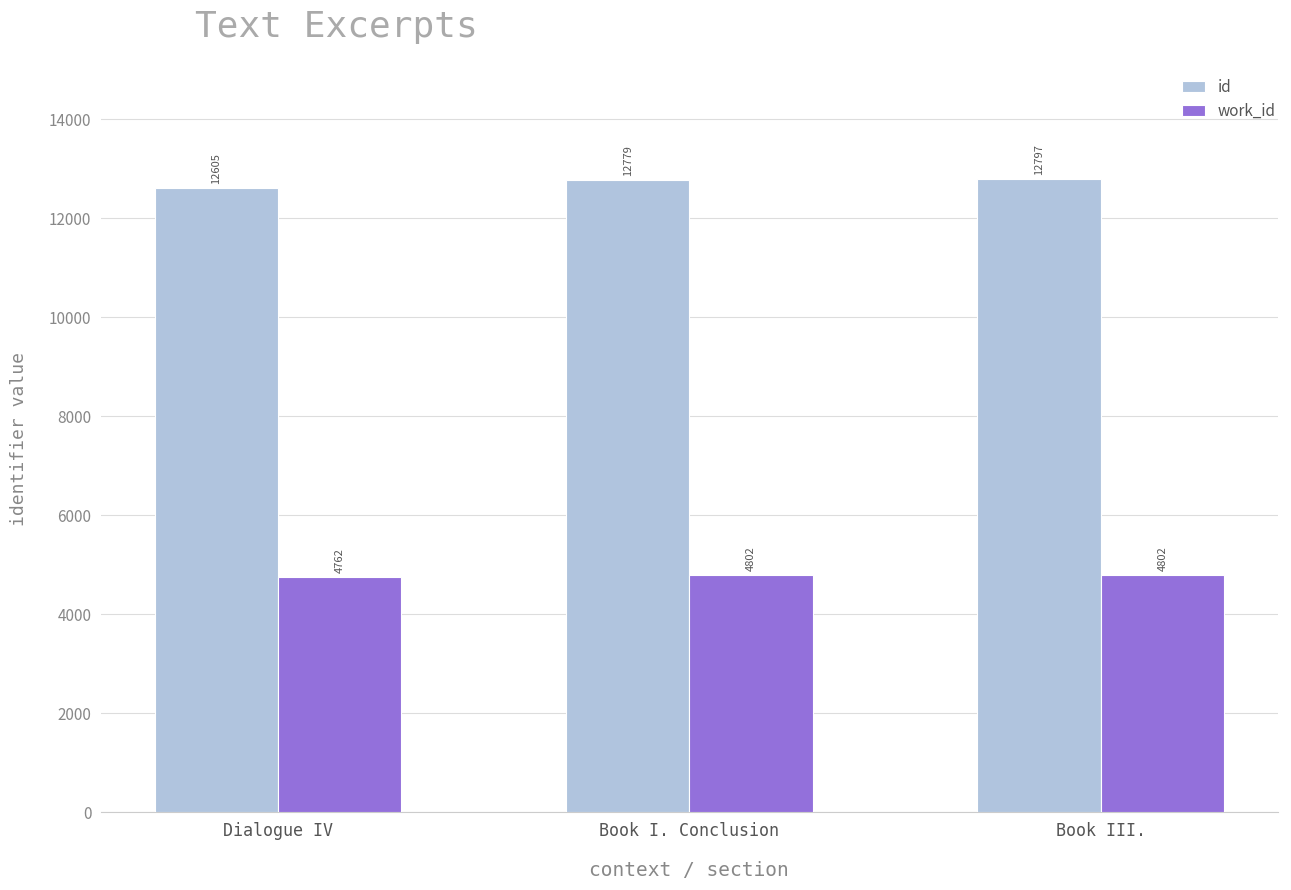

Reading left to right, transcribe all the data shown in this chart.

id: 12605	12779	12797
work_id: 4762	4802	4802